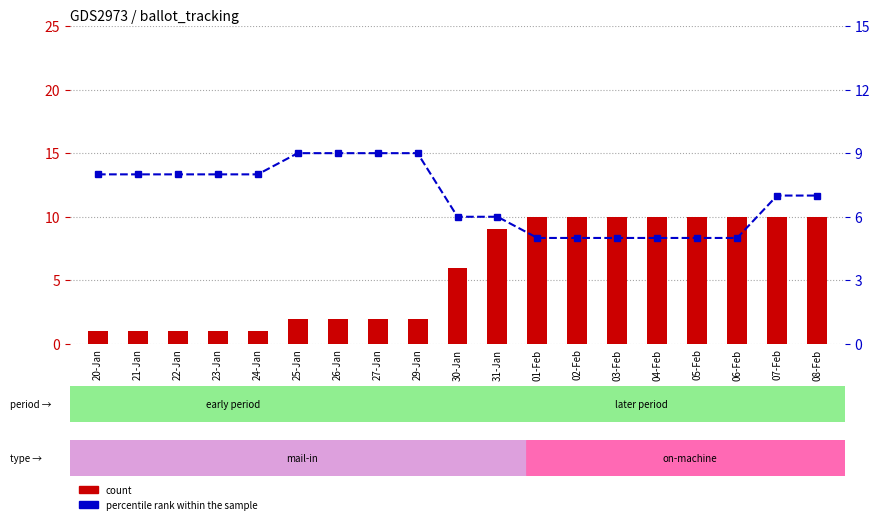

What is the average value of the percentile rank within the sample series?

7